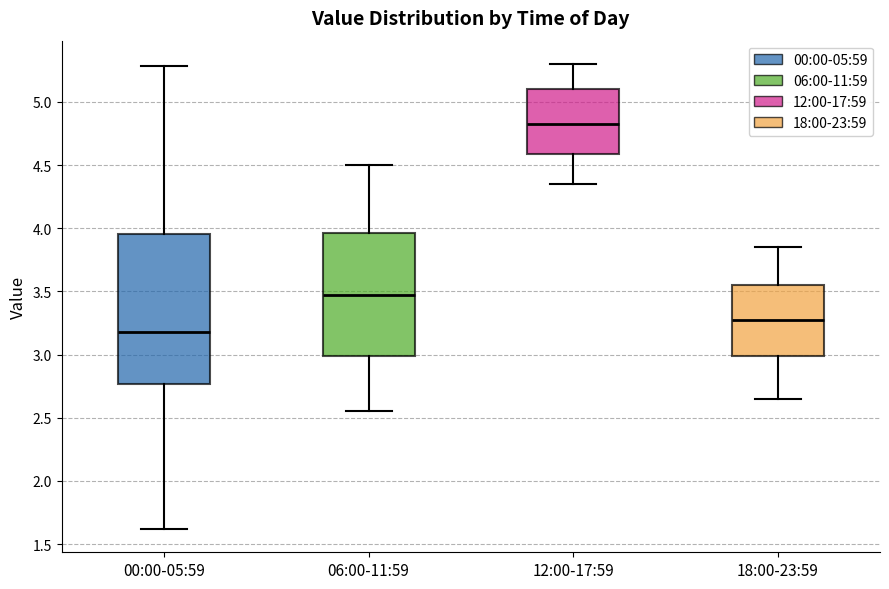

Which box has the highest median line?

12:00-17:59